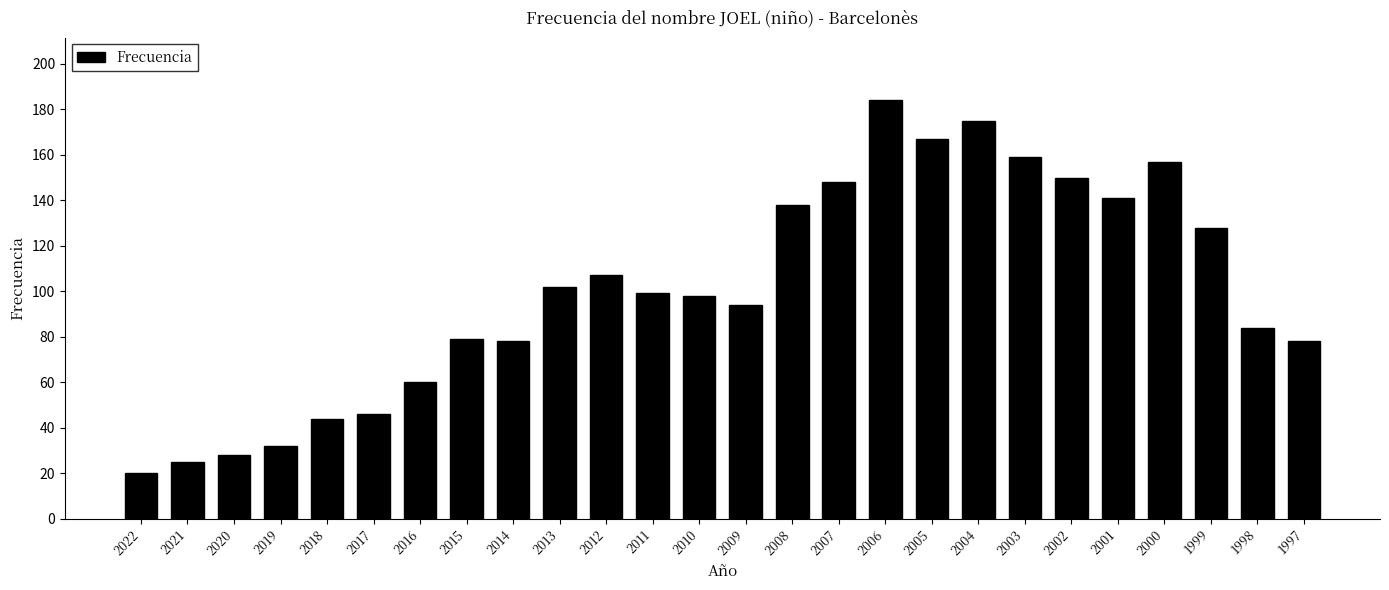

What value does the data have at 2019?

32